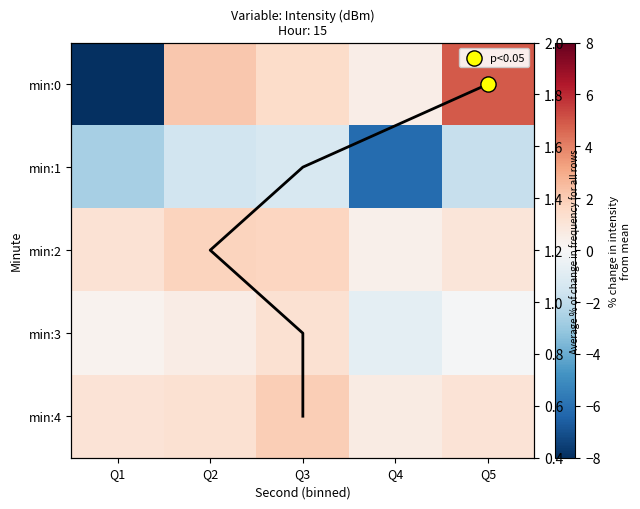

At Q1, list the series in order from smallest to largest.

min:0, min:1, min:3, min:4, min:2